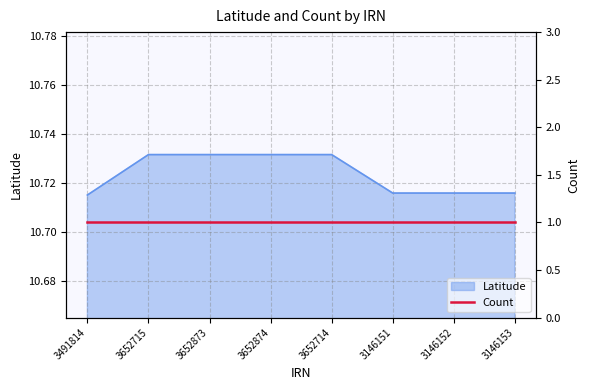

Reading left to right, transcribe all the data shown in this chart.

3491814=10.7	3652715=10.7	3652873=10.7	3652874=10.7	3652714=10.7	3146151=10.7	3146152=10.7	3146153=10.7